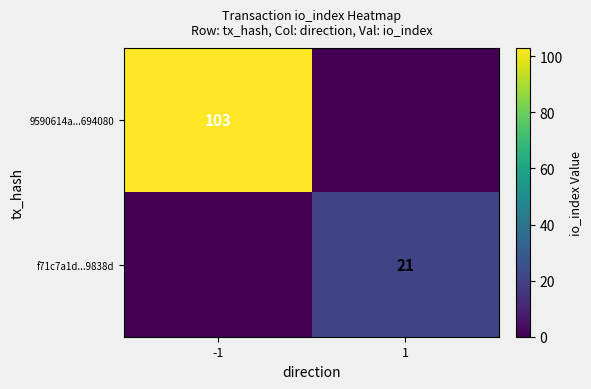

Is the value of f71c7a1d...9838d at 1 greater than the value of 9590614a...694080 at -1?

No